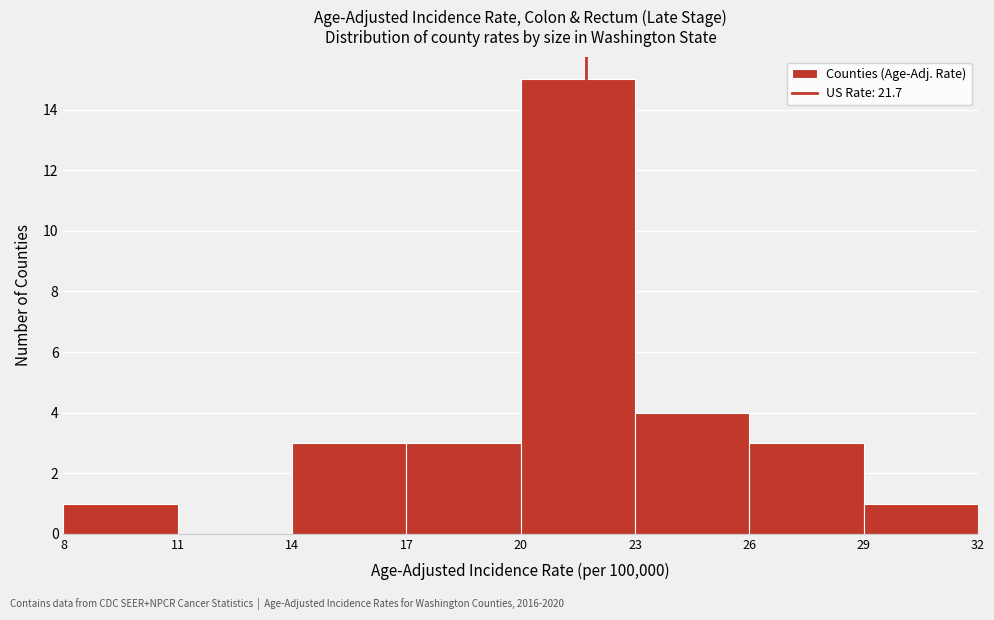

Over which range of the x-axis is the bar tallest?

20 to 23